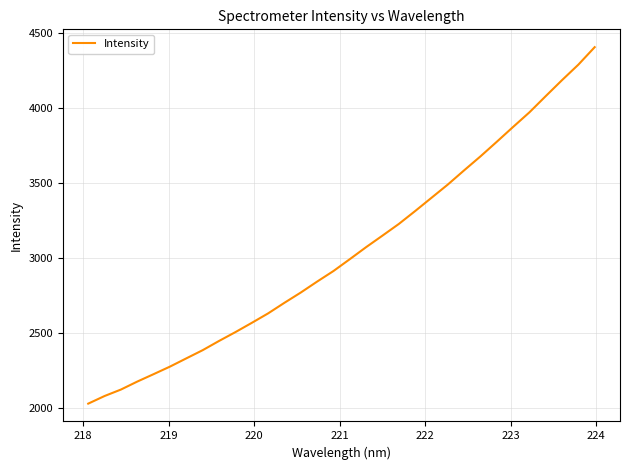

What is the difference between the maximum and minimum values?

2374.9